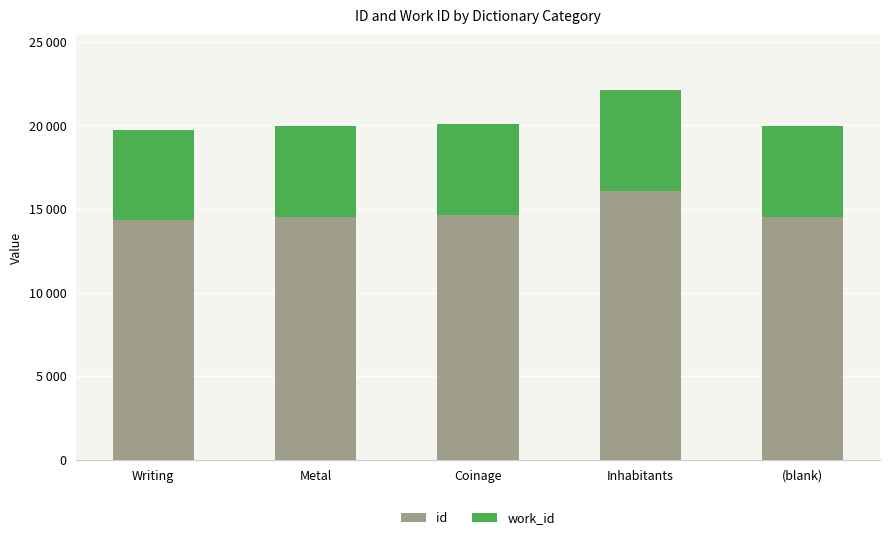

What are all the series names shown in the legend?

id, work_id